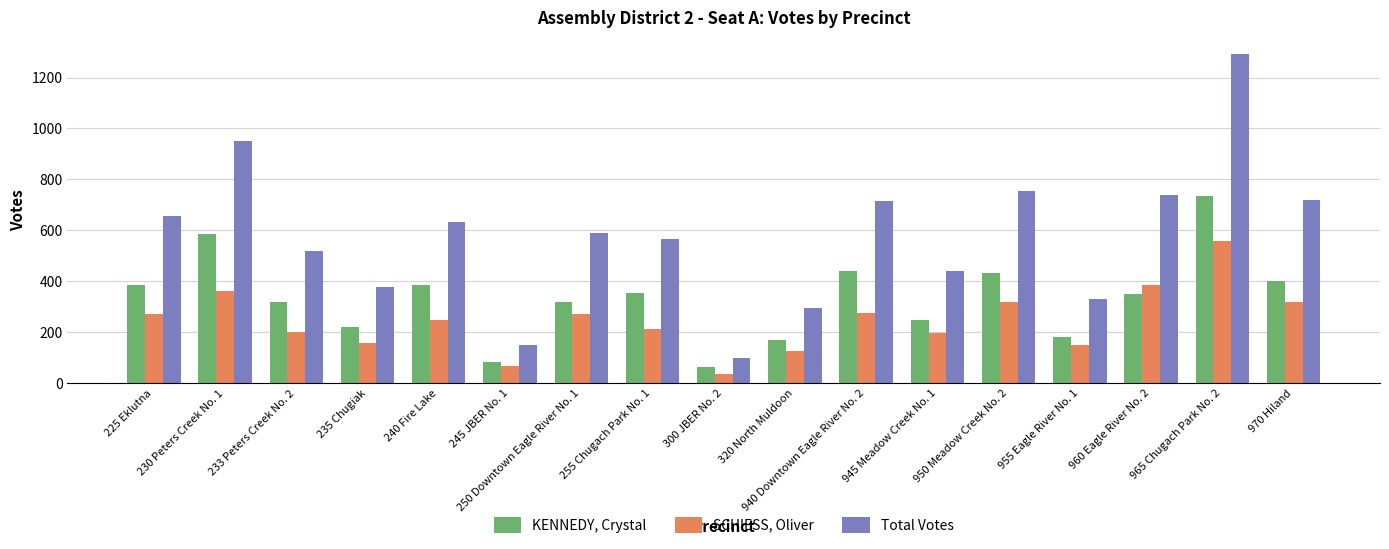

Rank the series by their average value, from lowest to highest.

SCHIESS, Oliver, KENNEDY, Crystal, Total Votes